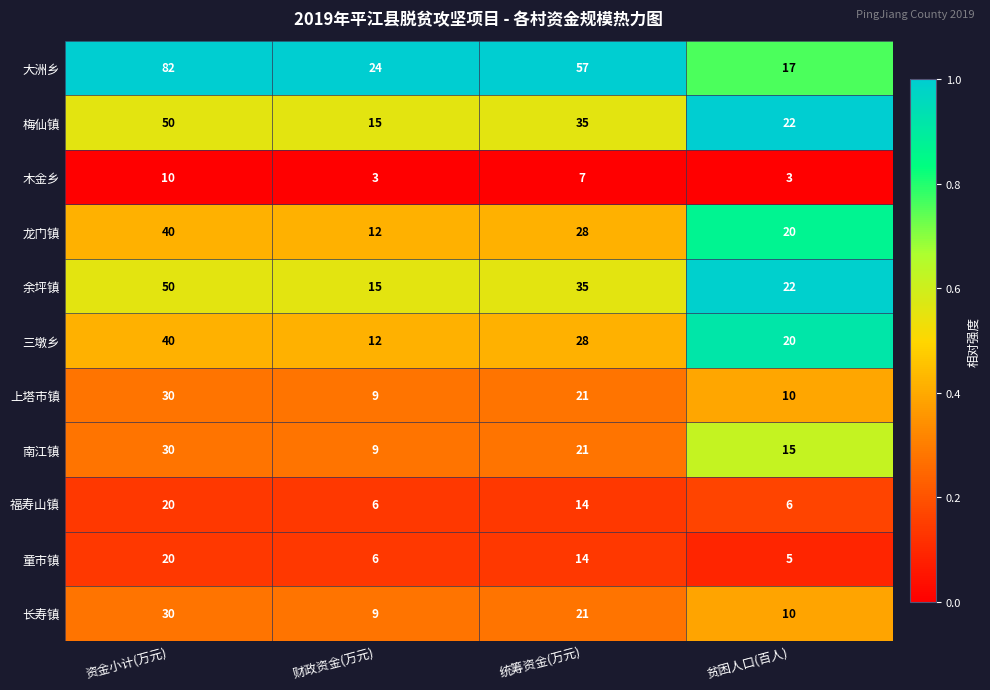

What is the spread (max minus min) of values at 贫困人口(百人)?

19